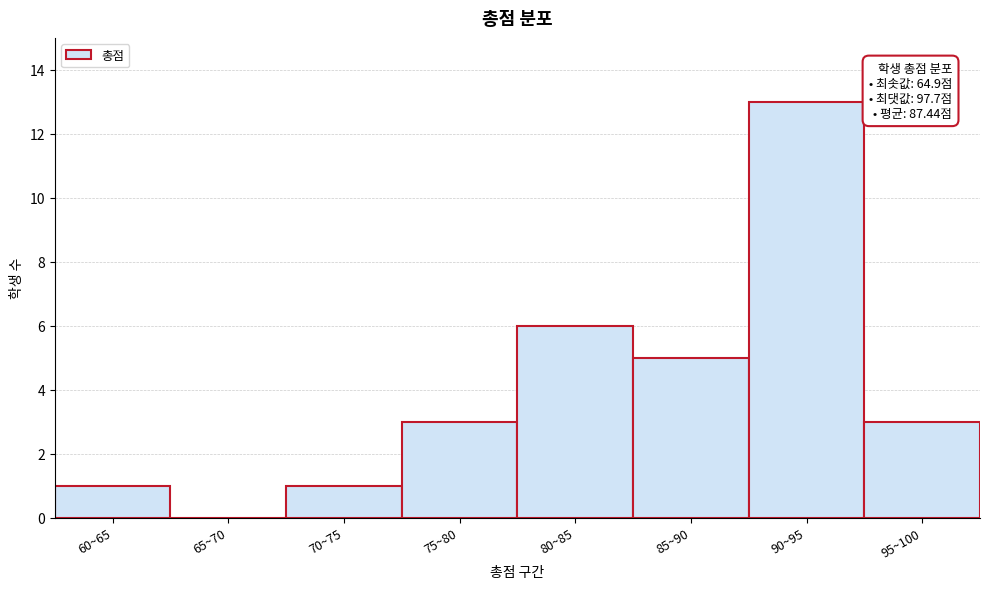

Reading left to right, extract all data points from this chart.

60~65=1	65~70=0	70~75=1	75~80=3	80~85=6	85~90=5	90~95=13	95~100=3